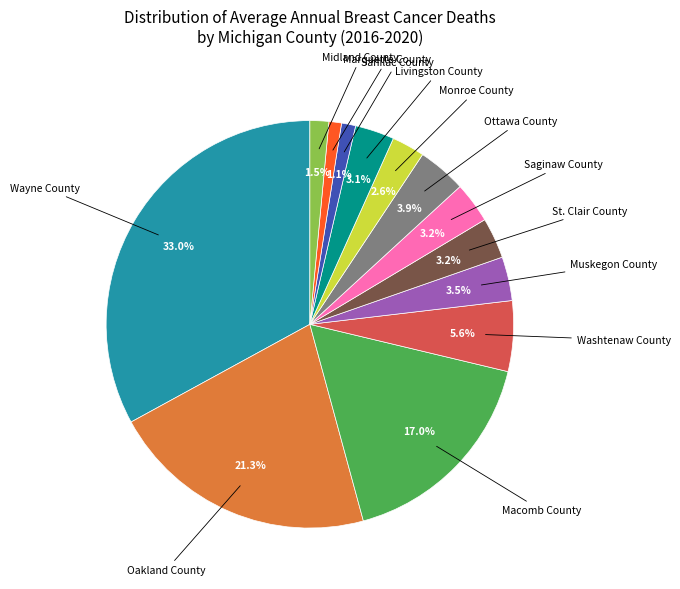

Does any single category account for the majority?

No